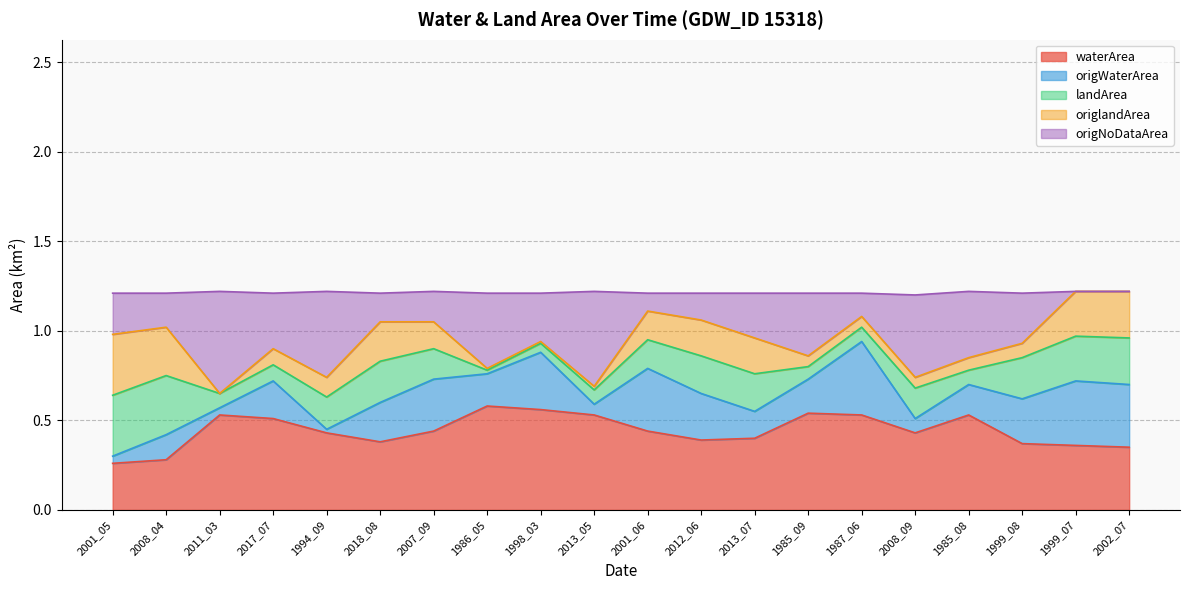

What is the total value across all series at 2007_09?

1.2